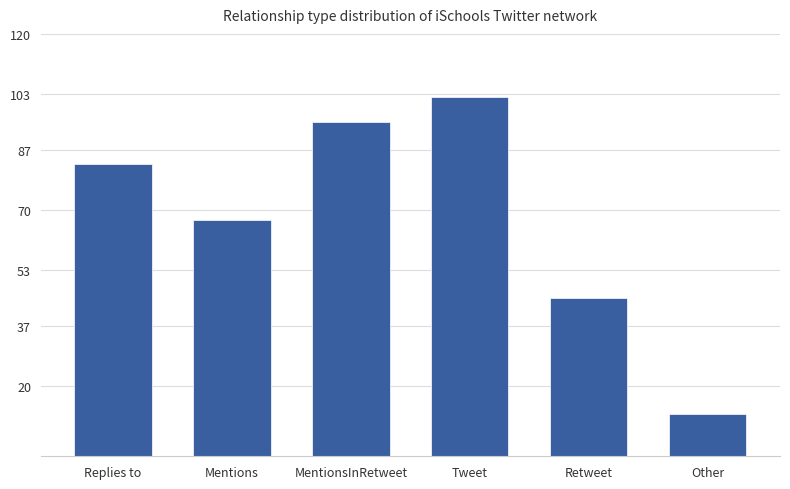

How many values are below 83?

3